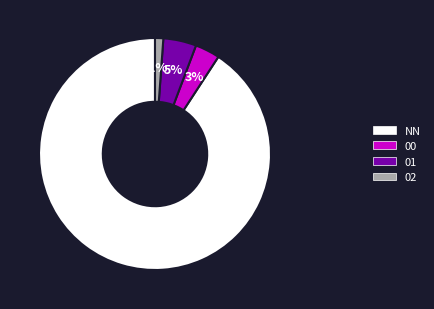

Is it true that 02 is 1% of the pie?

True